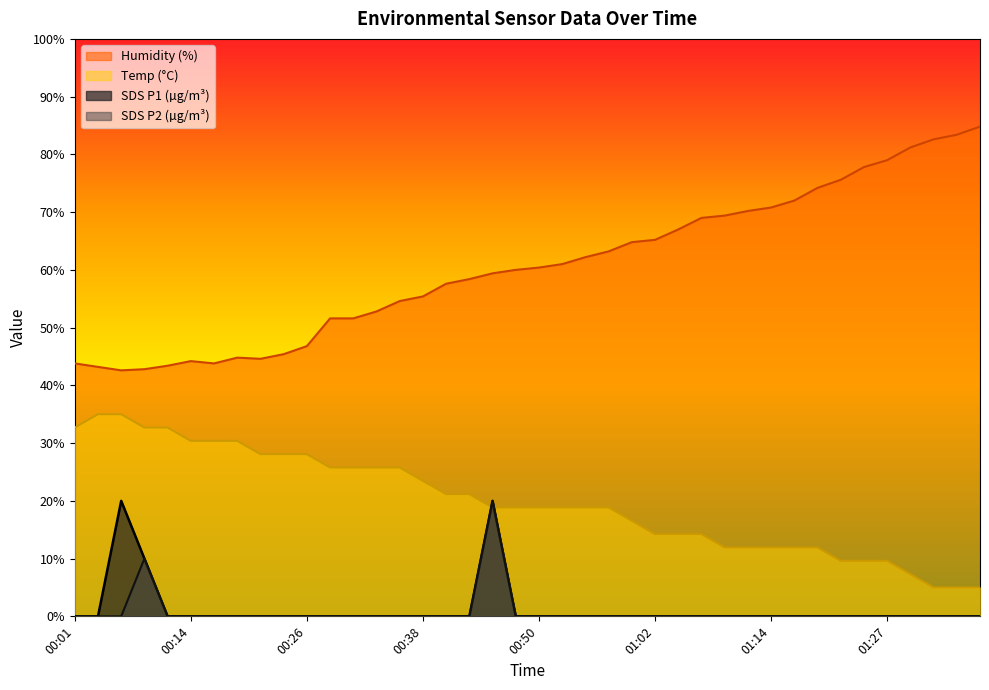

At which category is the sum across all series the highest?

00:45